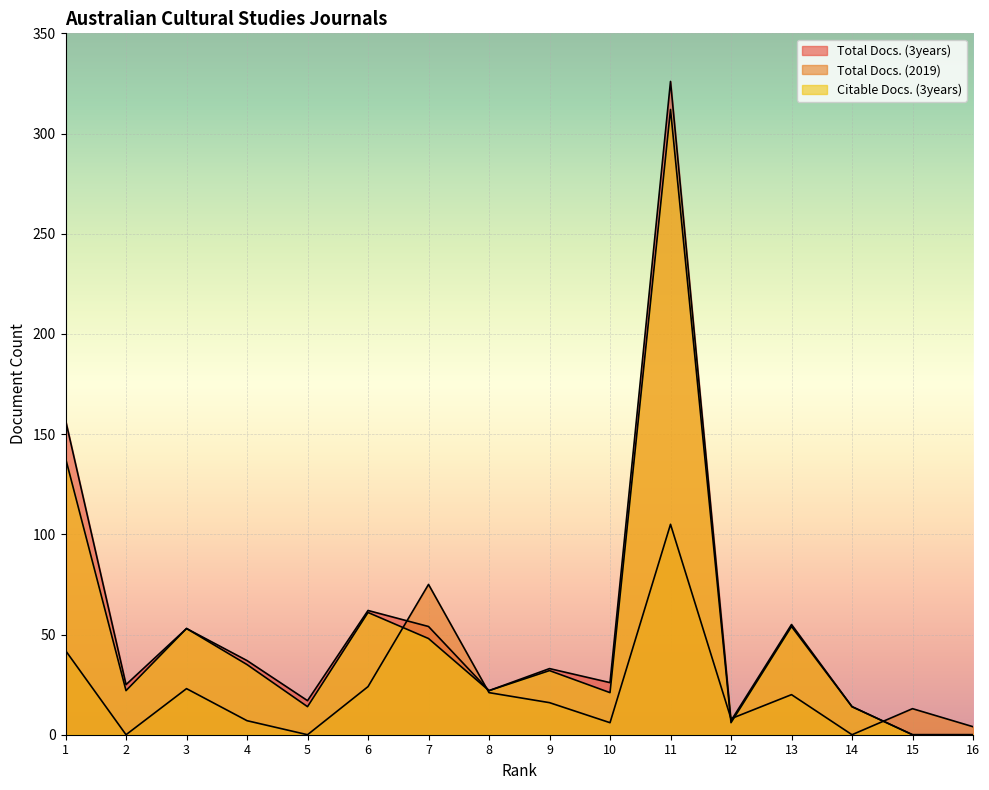

What is the difference between the second highest and minimum values in the Citable Docs. (3years) series?

138